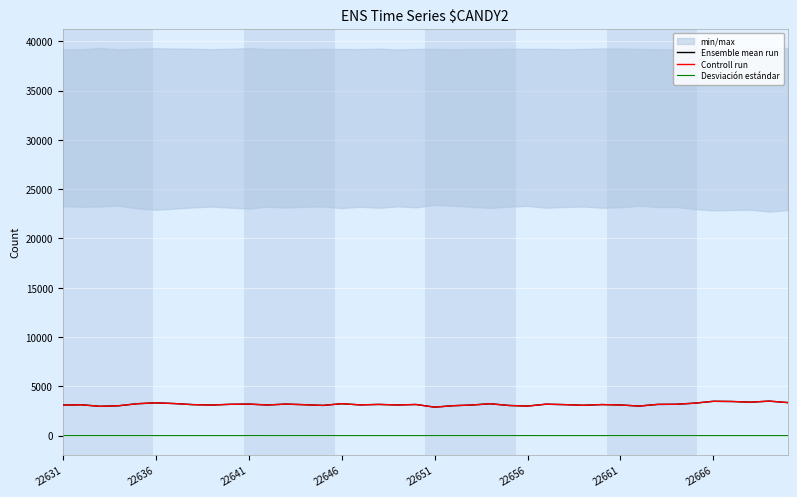

True or false: Controll run and Desviación estándar cross at least once.

False